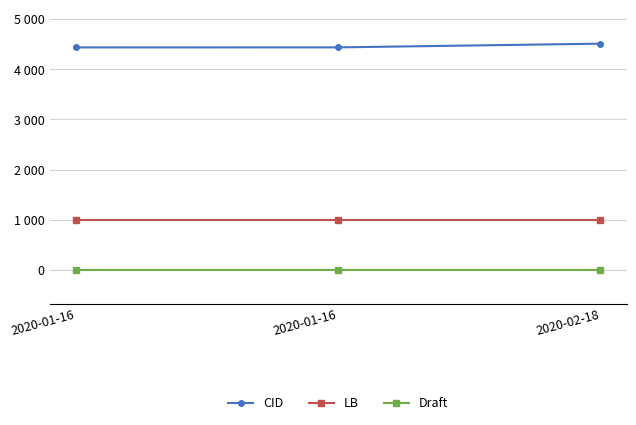

Which series has the largest total across all categories?

CID